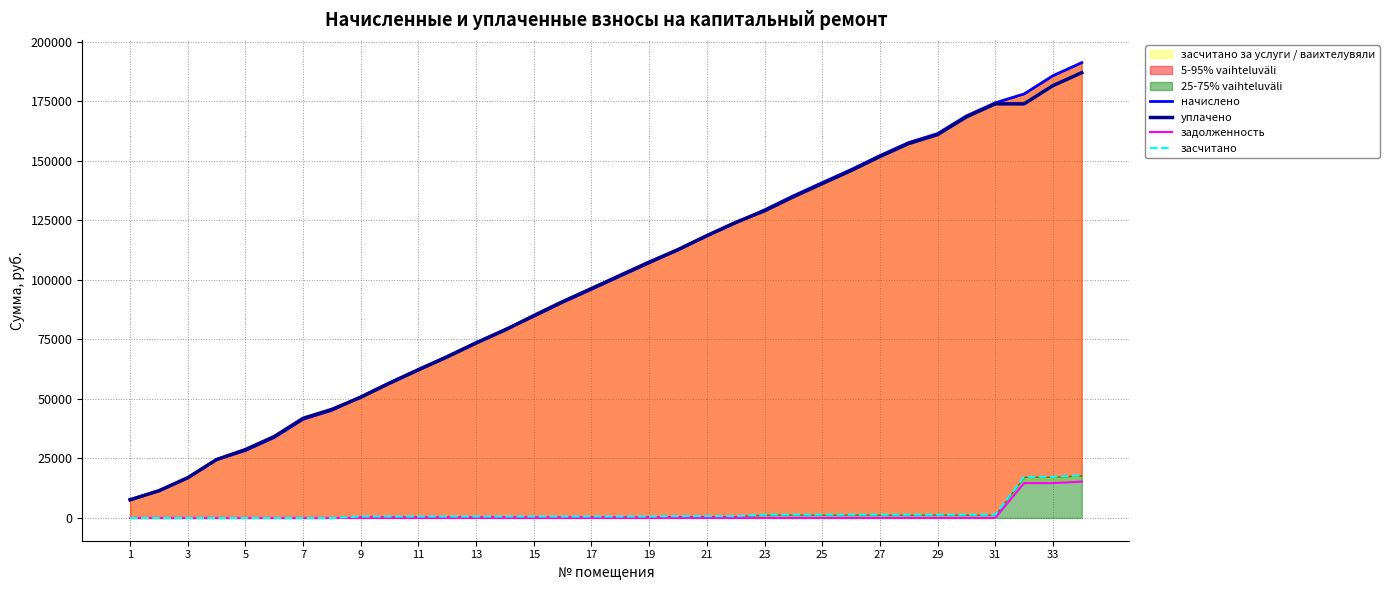

Does the chart display data point markers on the line(s)?

No